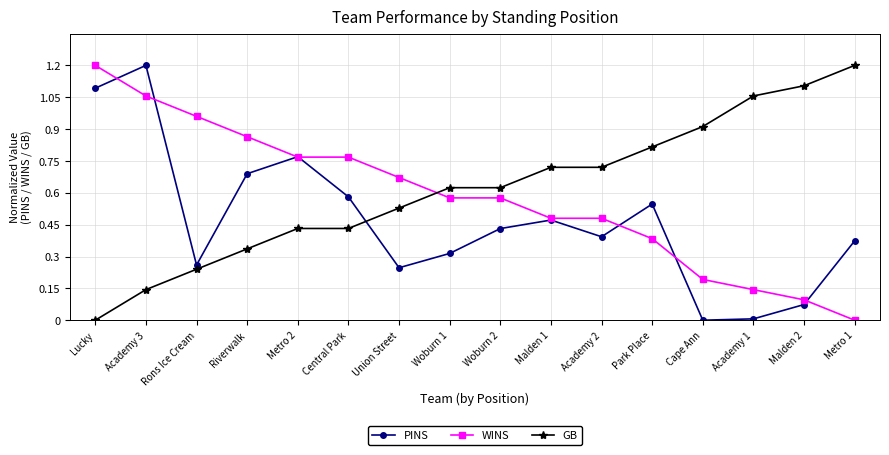

What is the label of the 7th point from the right?

Malden 1